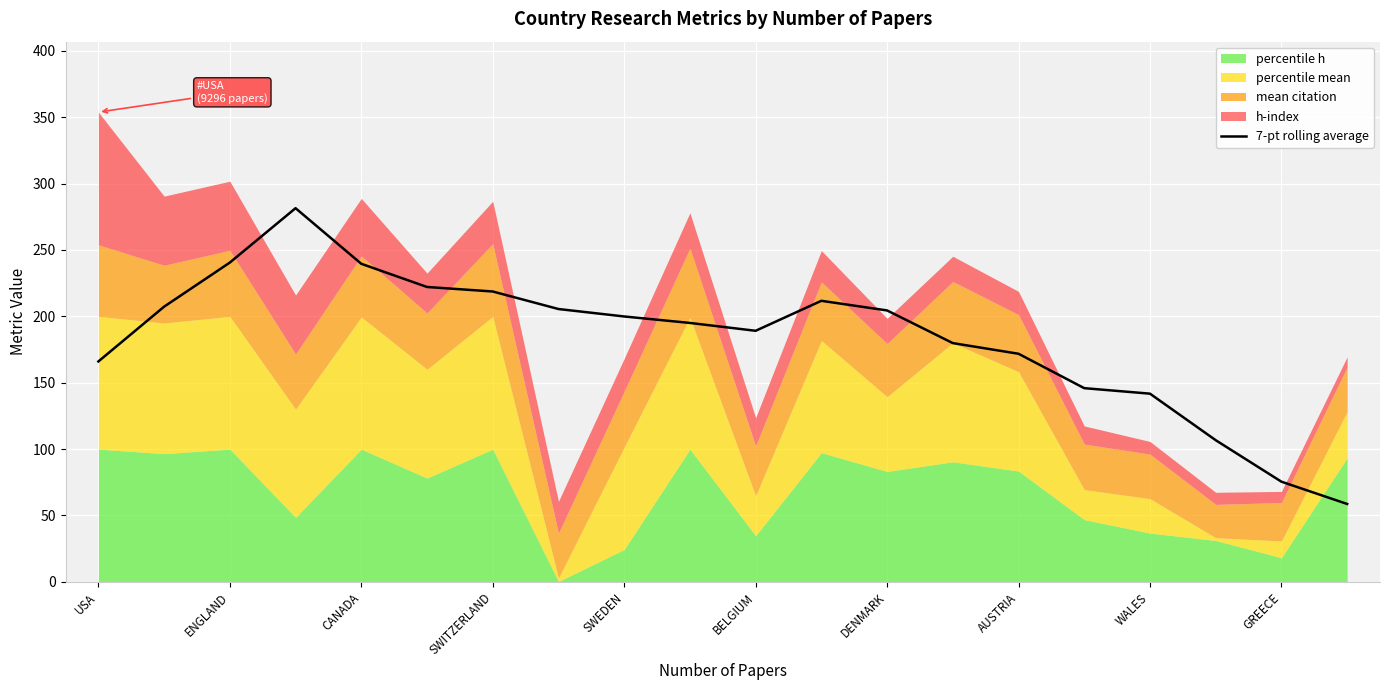

The value of 7-pt rolling average at WALES is 141.8. True or false?

True